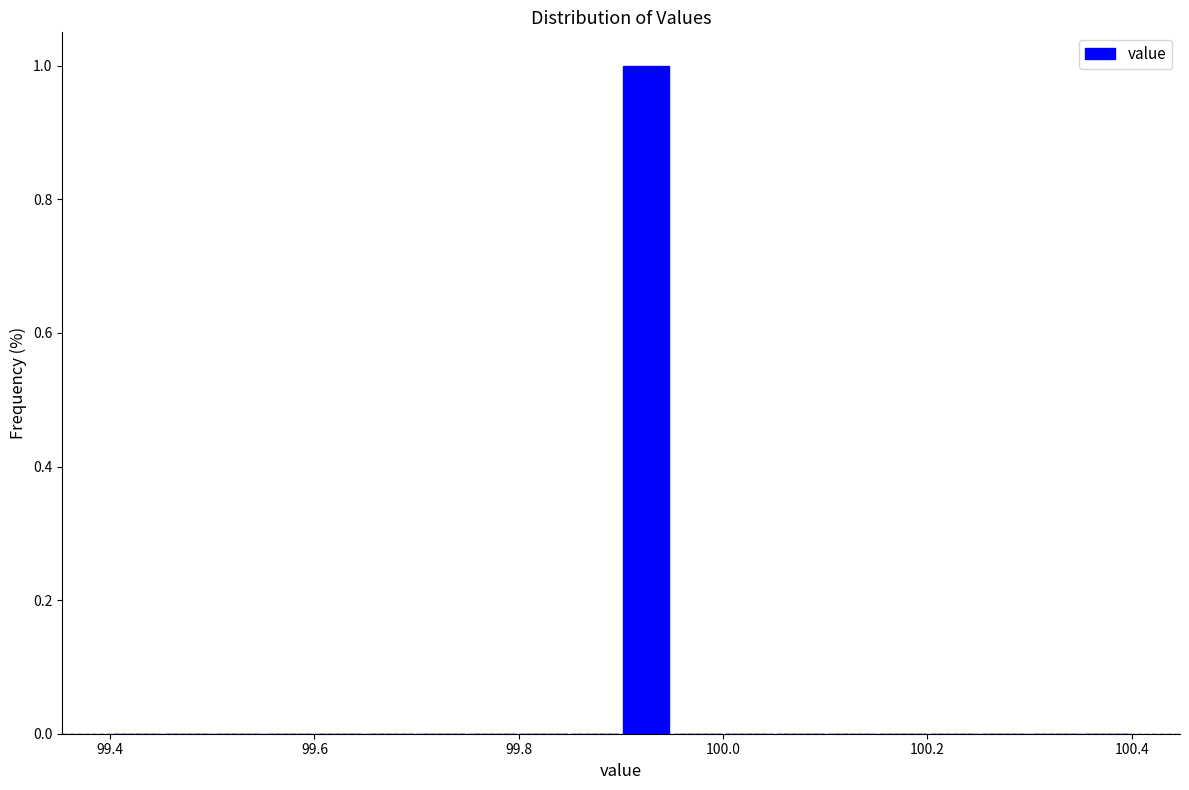

Around what value on the x-axis is the tallest bar? Give the approximate position of its centre, as read against the axis.

99.92